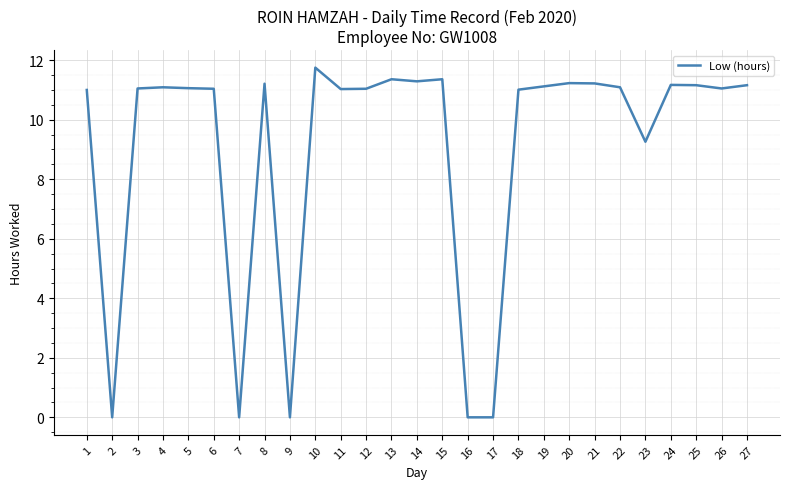

What is the change in value from 3 to 23?

-1.8